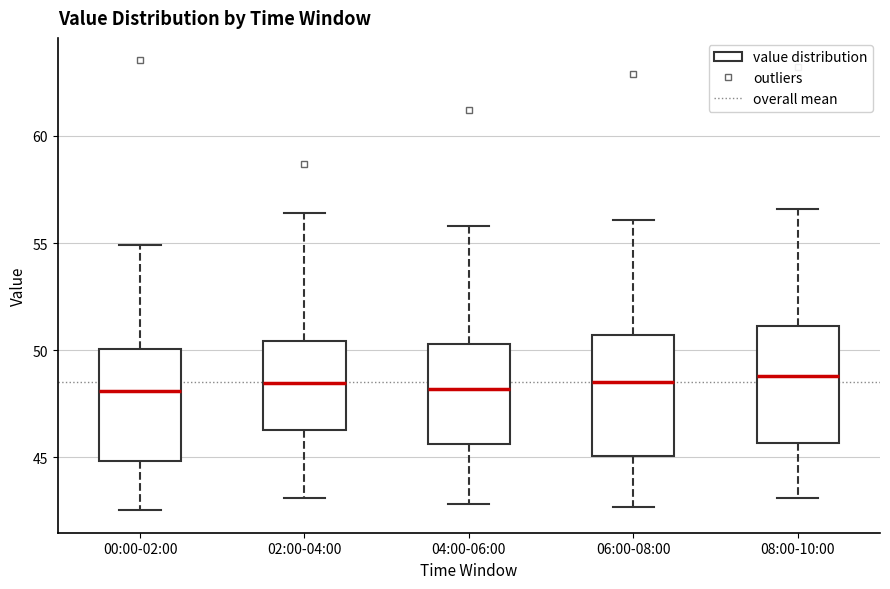

Reading left to right, transcribe this box plot: for each box, give where its median line is, the range the box spans, and where its two whiskers end, as read against the y-axis. The values are not printed on the chart, so give them approximately, as read against the axis.

00:00-02:00: median 48.0, box 45.0 to 50.0, whiskers 42.5 to 55.0
02:00-04:00: median 48.5, box 46.5 to 50.5, whiskers 43.0 to 56.5
04:00-06:00: median 48.0, box 45.5 to 50.5, whiskers 43.0 to 56.0
06:00-08:00: median 48.5, box 45.0 to 50.5, whiskers 42.5 to 56.0
08:00-10:00: median 49.0, box 45.5 to 51.0, whiskers 43.0 to 56.5